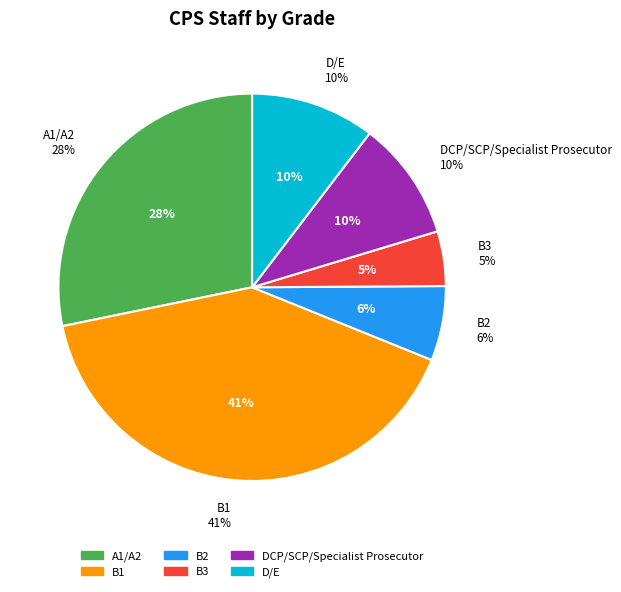

How much of the chart is everything except D/E?

89.6%